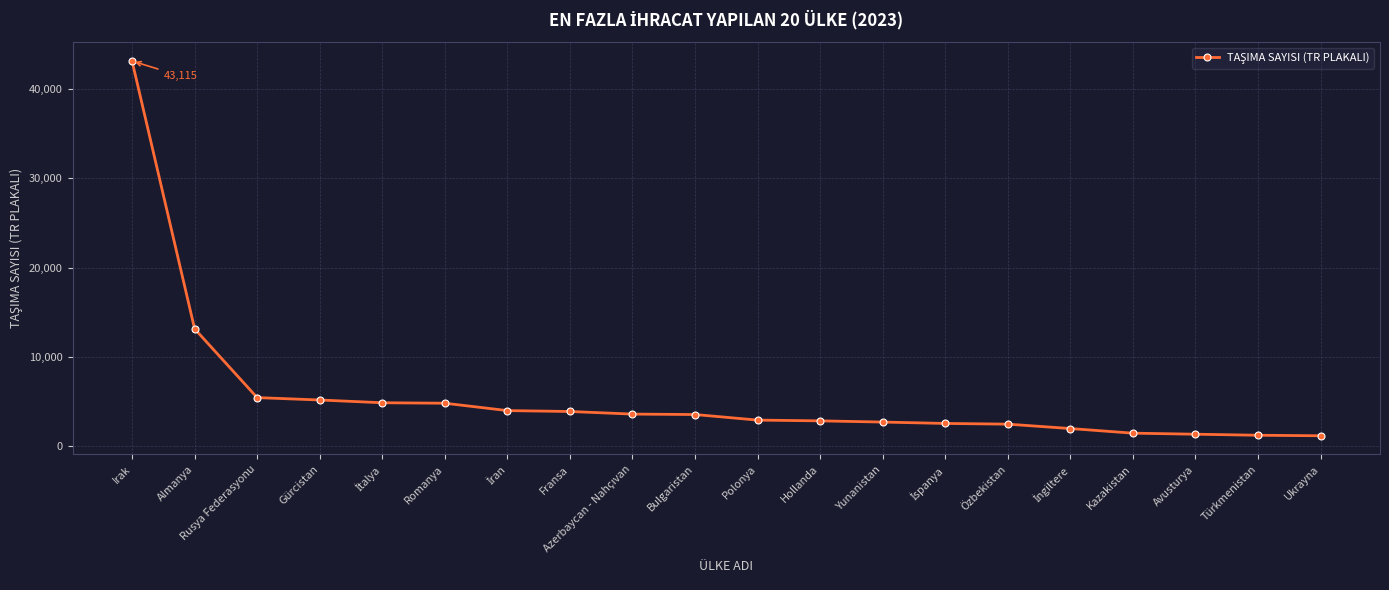

What is the smallest value displayed?

1178